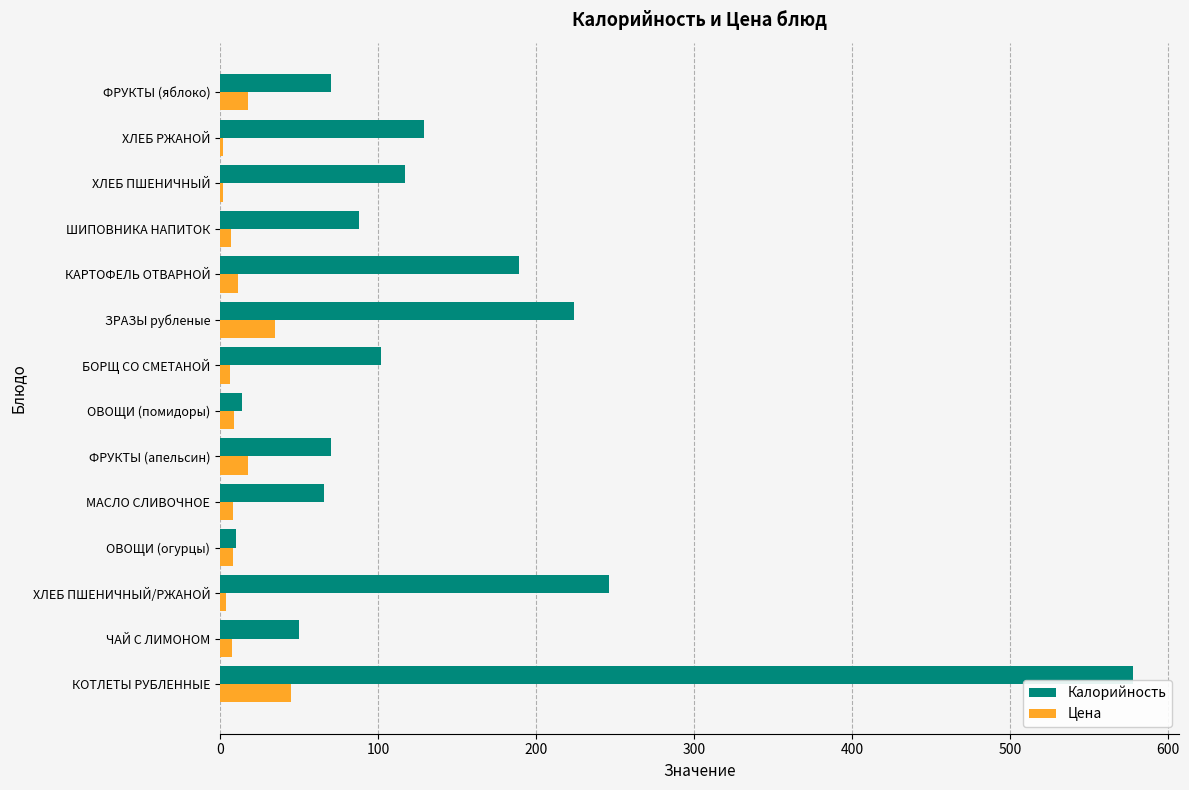

Which series has the largest total across all categories?

Калорийность